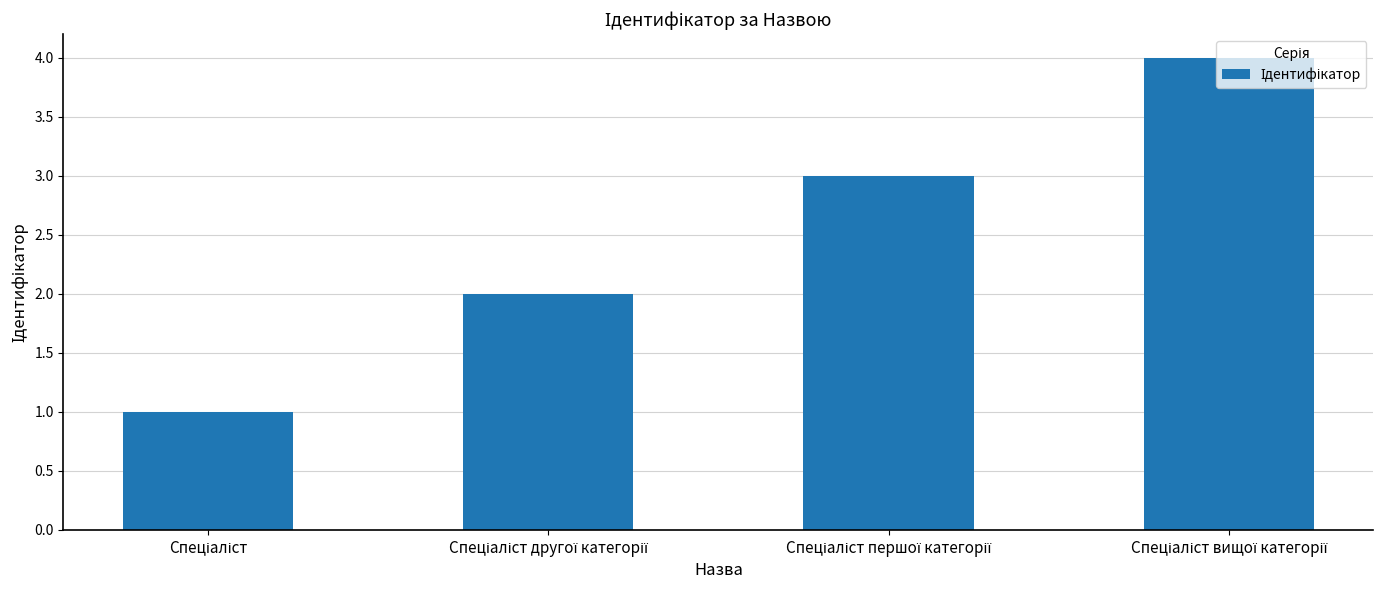

What is the maximum value shown in the chart?

4